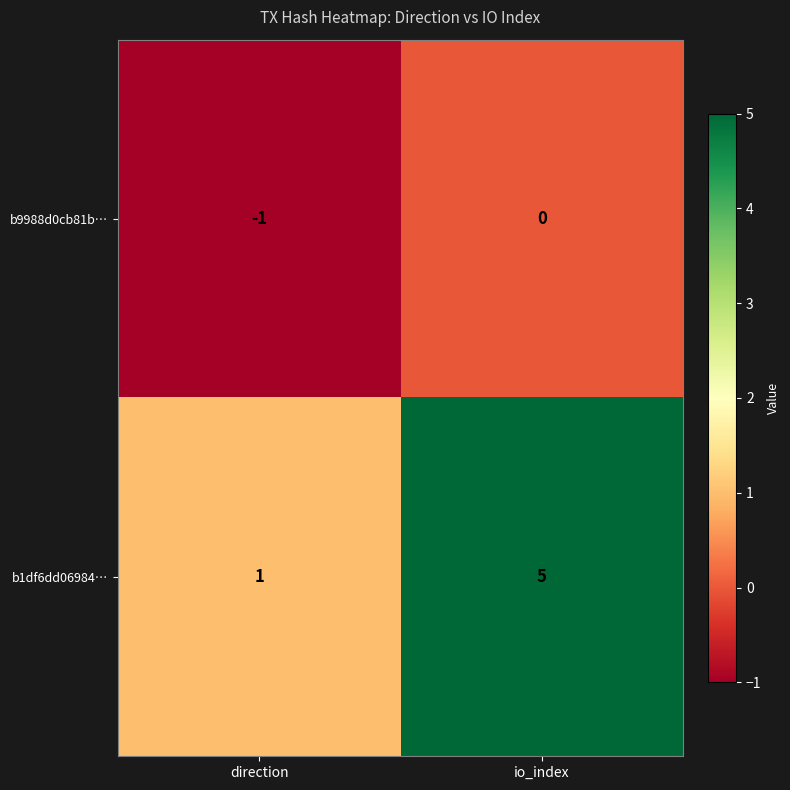

What is the smallest value displayed?

-1